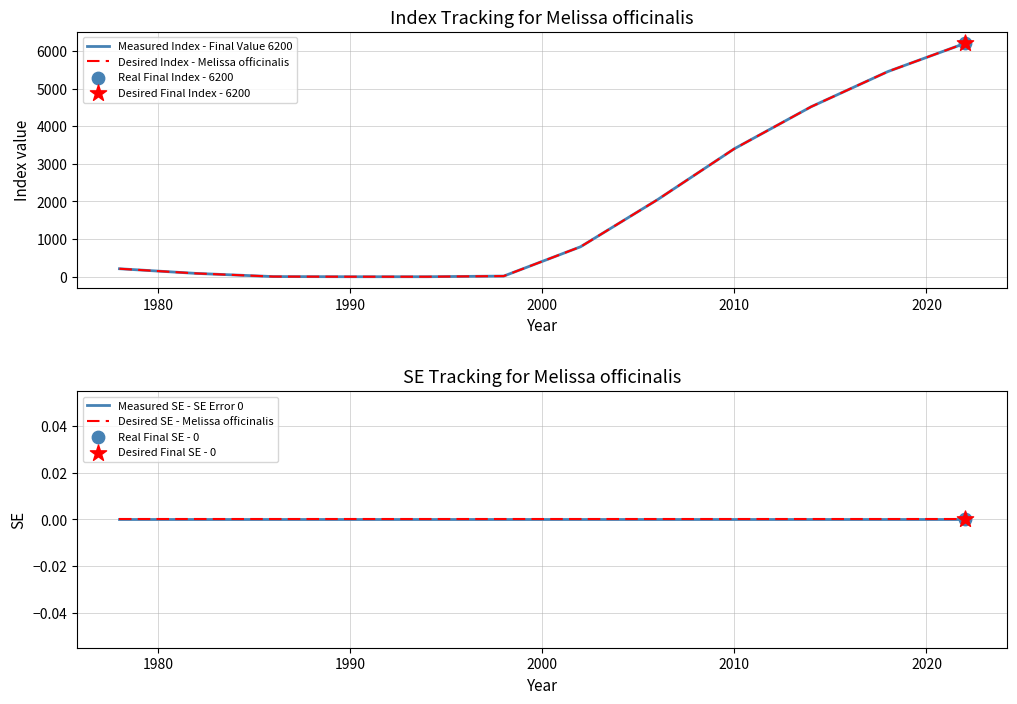

At how many categories does at least one series exceed 5473?

1